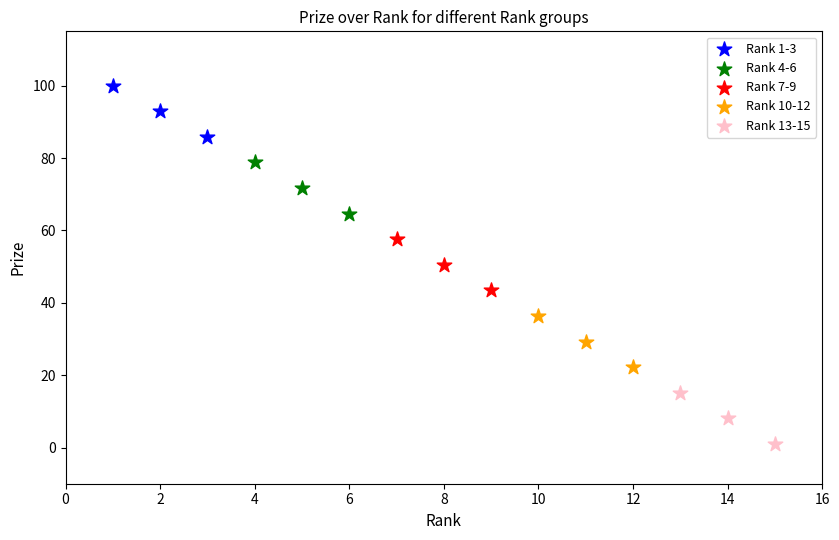

Which series reaches the minimum Y coordinate?

Rank 13-15